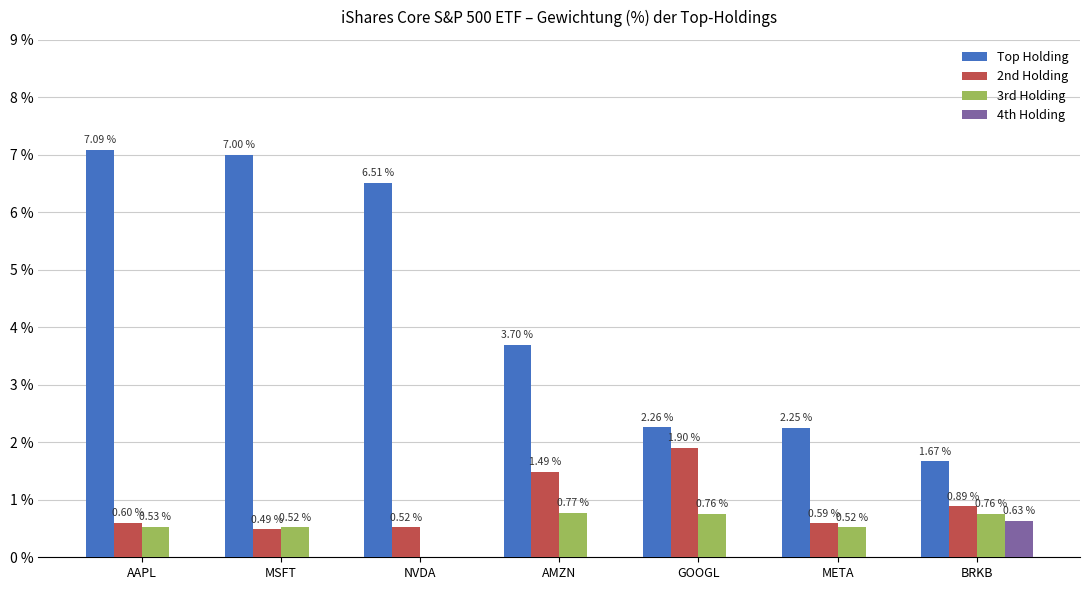

What is the difference between the 4th Holding values at BRKB and META?

0.6